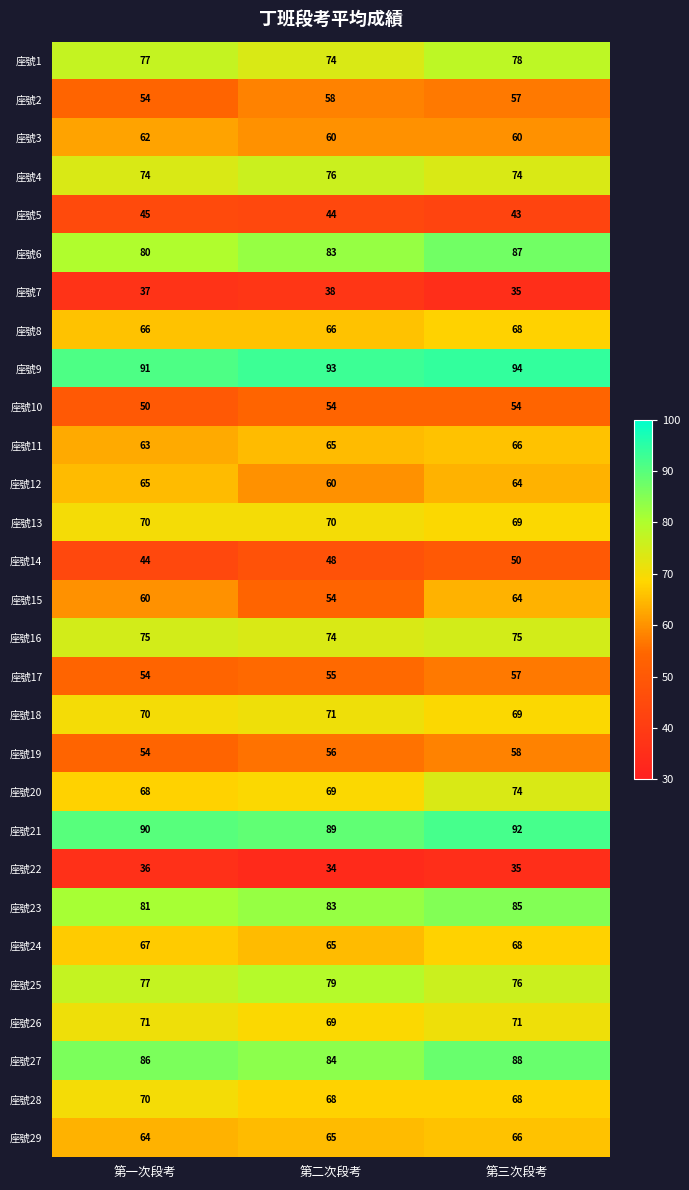

Which series has the largest total across all categories?

座號9